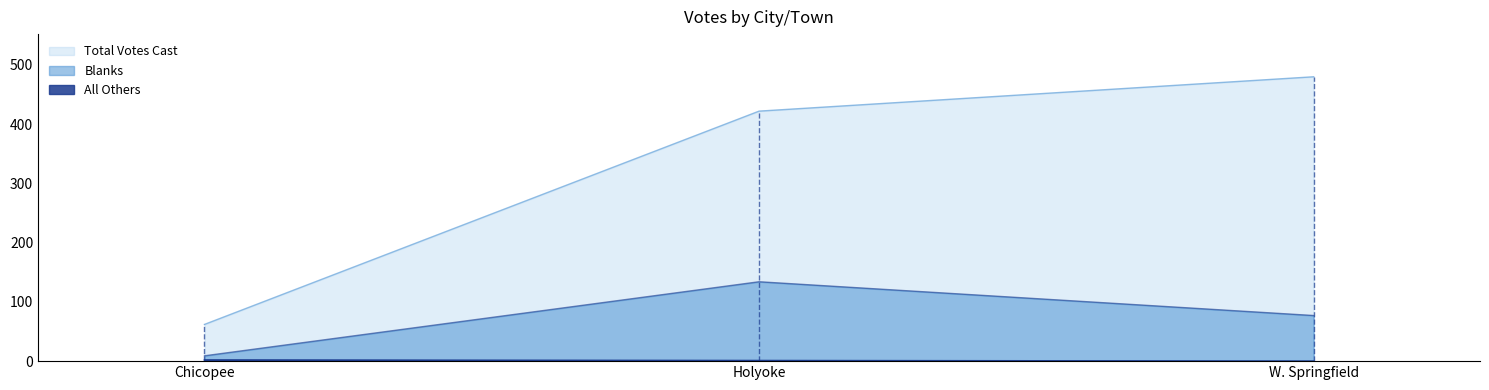

How many data points in Blanks are less than 77?

1